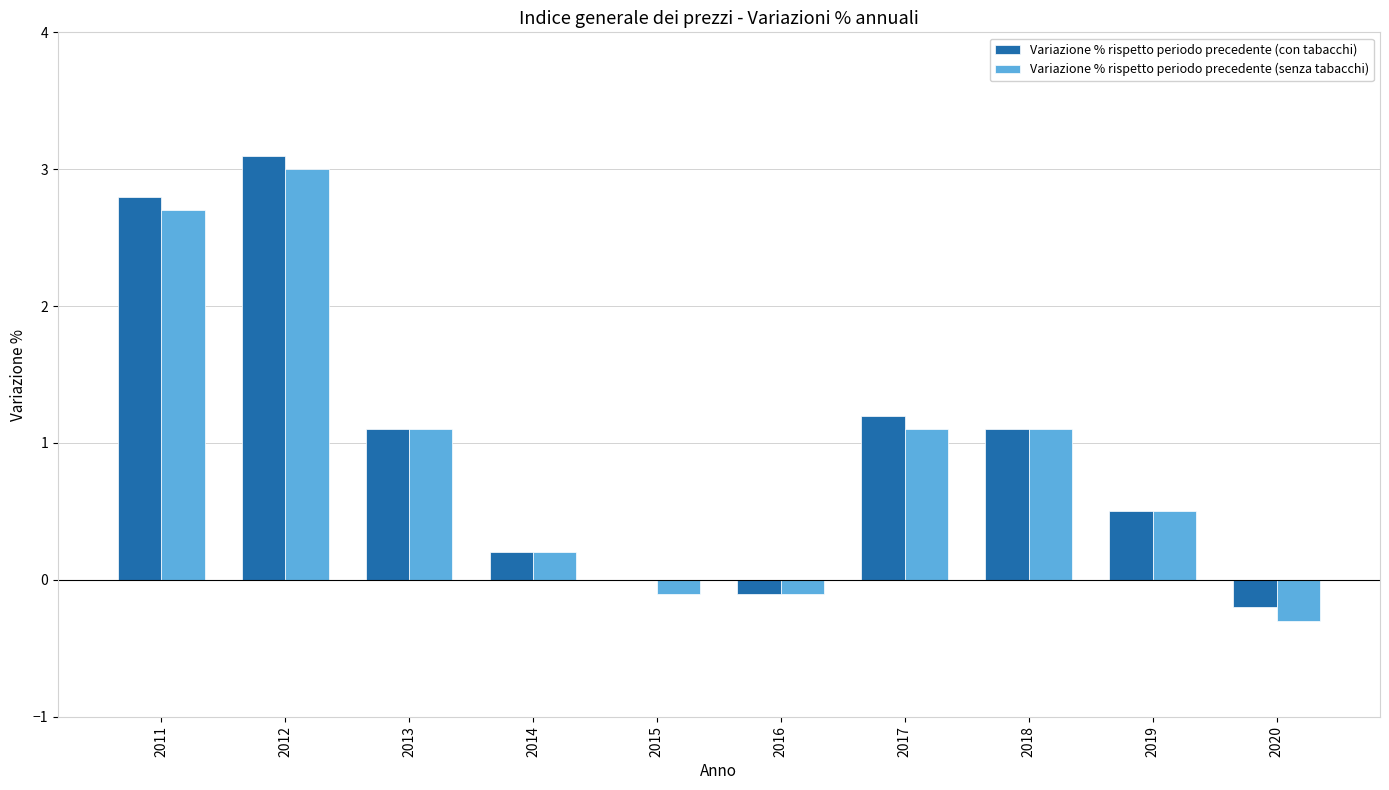

At which category is the sum across all series the highest?

2012